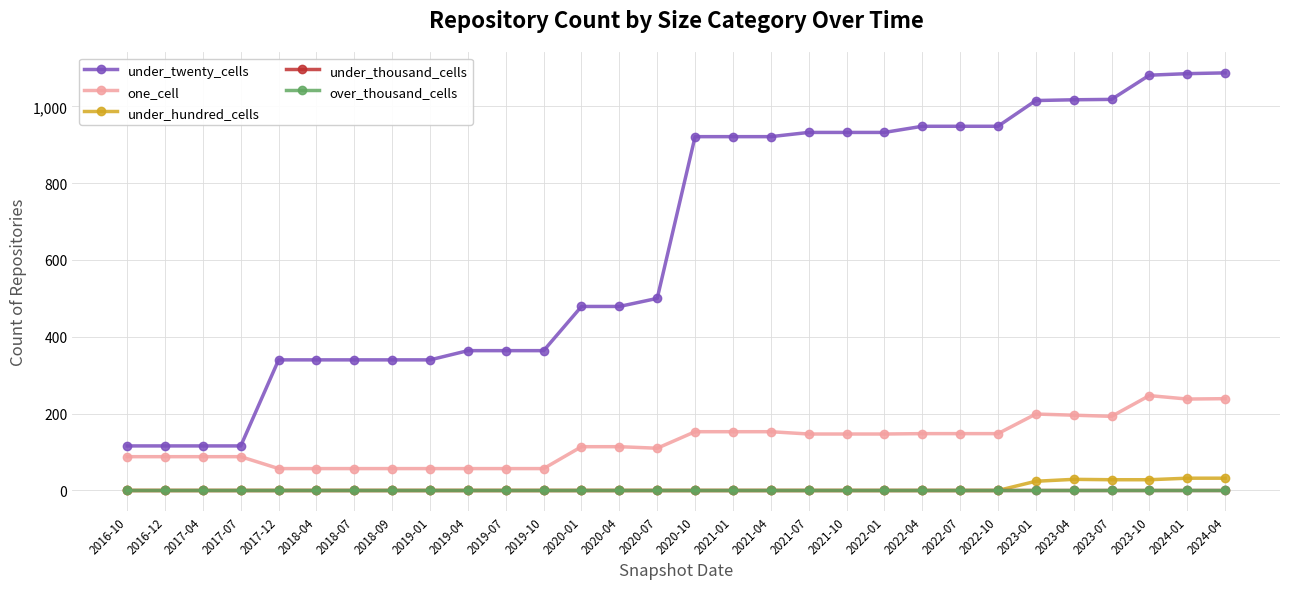

What is the label of the 15th point from the right?

2020-10